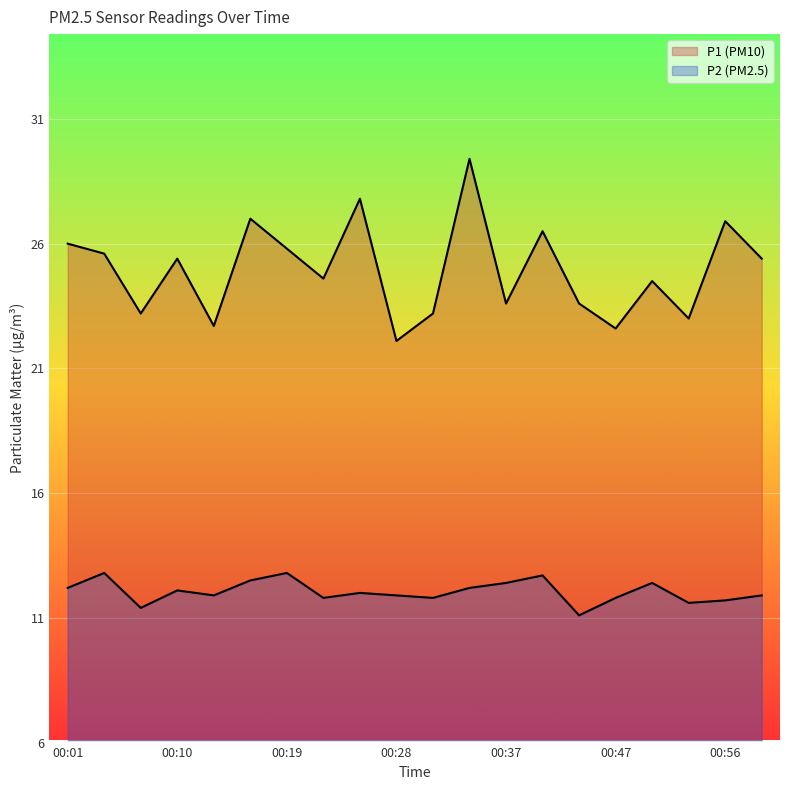

At which category is the sum across all series the highest?

00:34